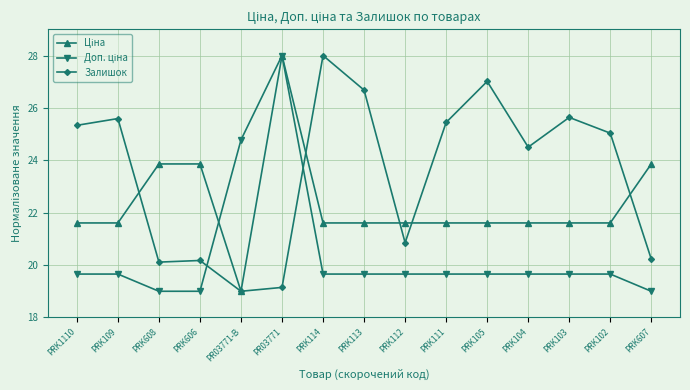

What is the label of the 2nd point from the right?

PRK102